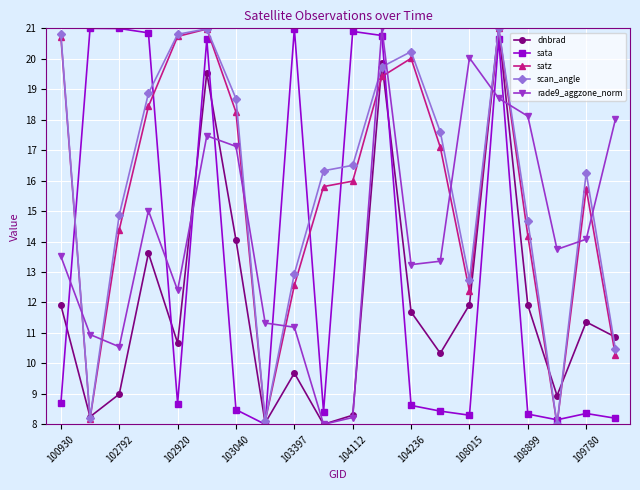

True or false: satz has more than 0 points higher than both neighbors.

True